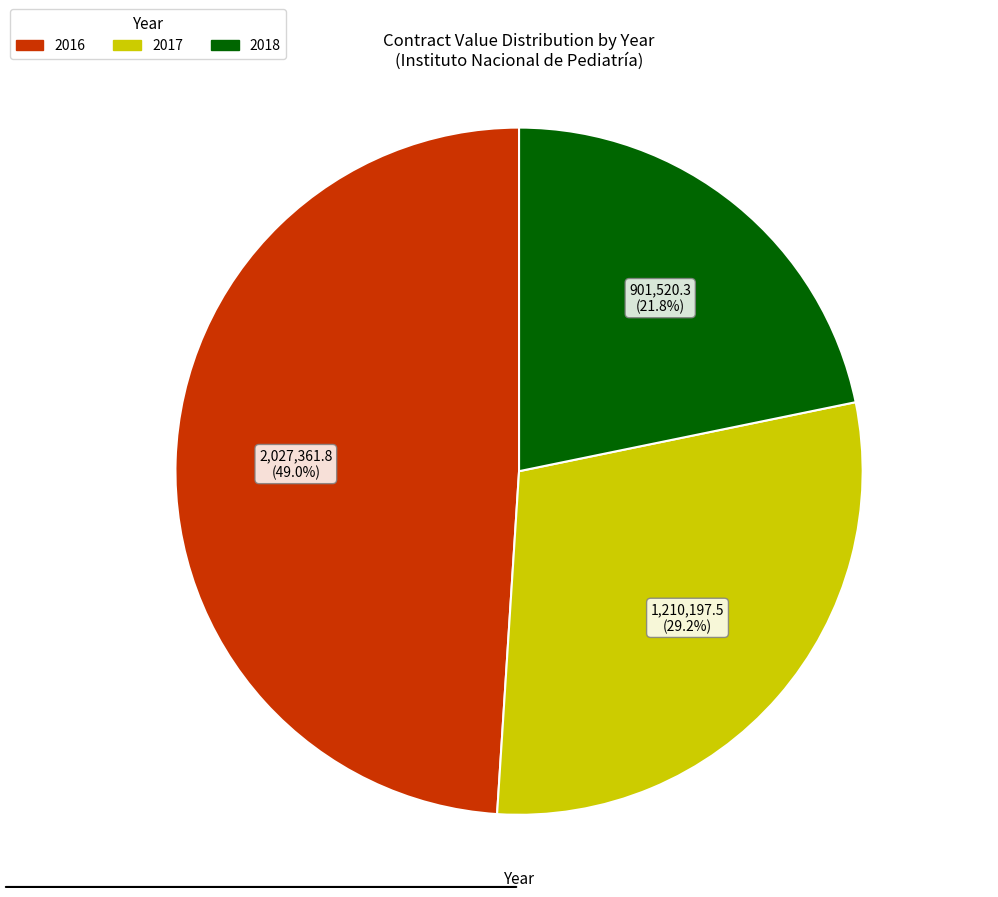

What is the largest slice in the pie chart?

2016